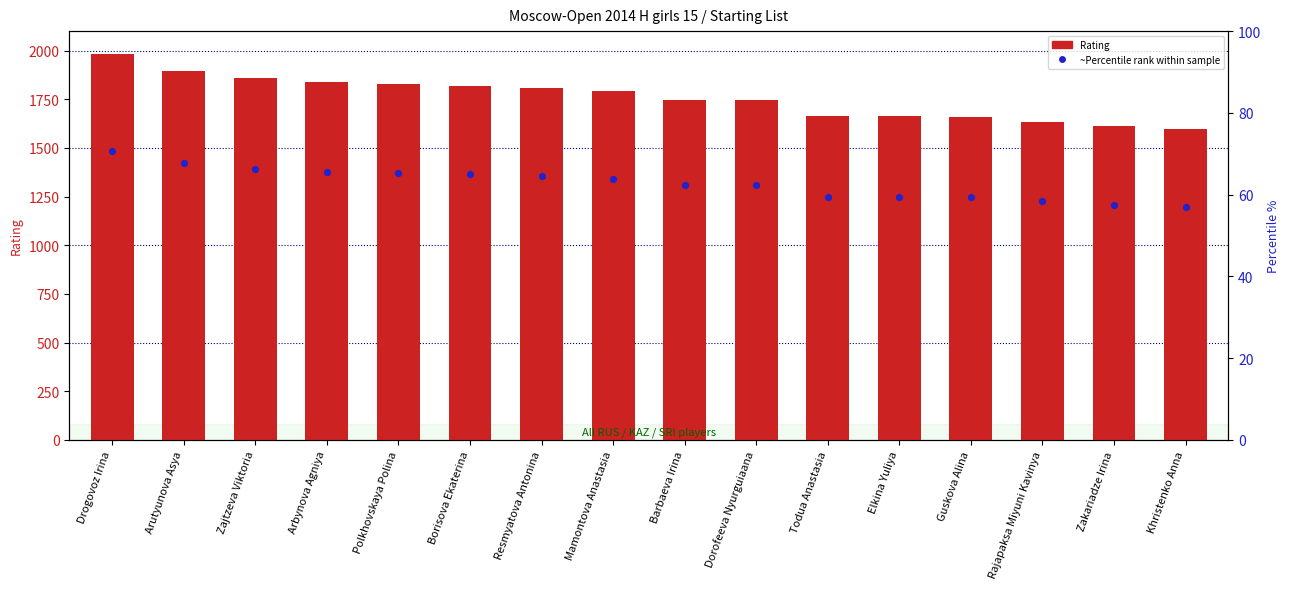

At how many categories does at least one series exceed 1209?

16